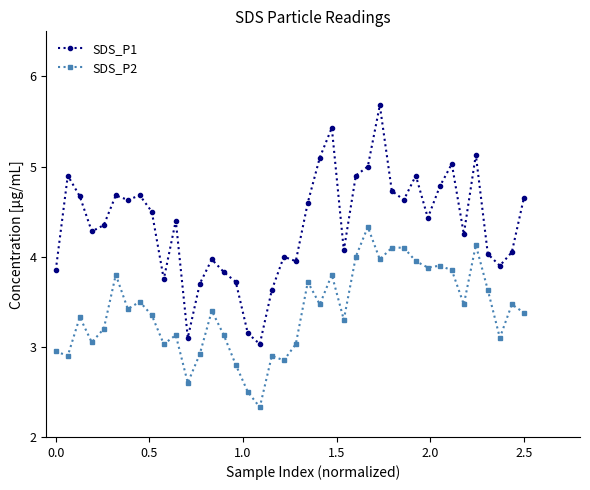

True or false: SDS_P2 has more than 0 points higher than both neighbors.

True